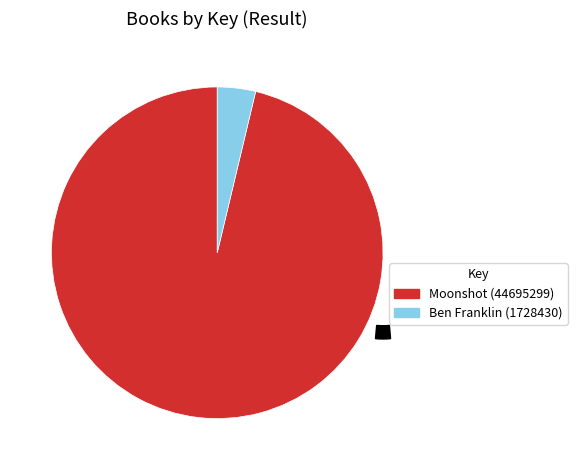

To the nearest percent, what percentage of the pie is Fixed Layout eBook / Hardcover (Moonshot)?

96%